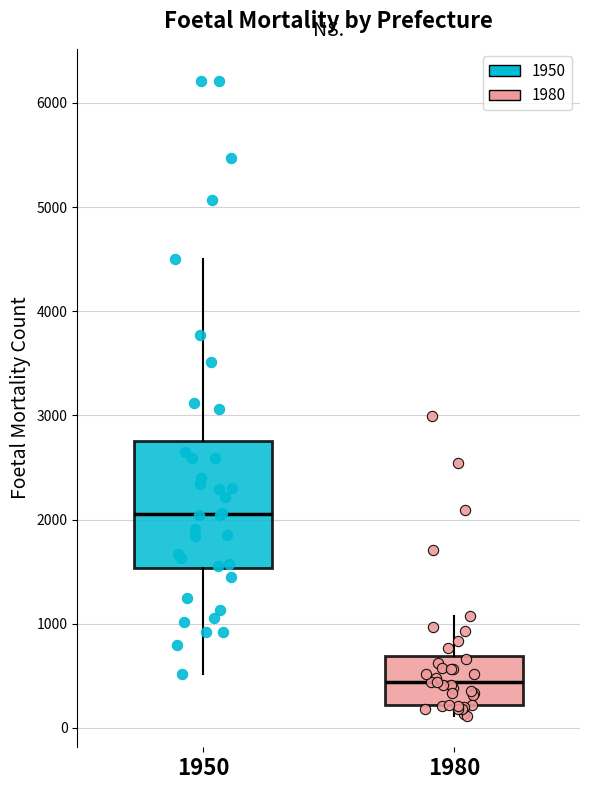

Reading left to right, transcribe this box plot: for each box, give where its median line is, the range the box spans, and where its two whiskers end, as read against the y-axis. The values are not printed on the chart, so give them approximately, as read against the axis.

1950: median 2100, box 1500 to 2800, whiskers 500 to 4500
1980: median 400, box 200 to 700, whiskers 100 to 1100